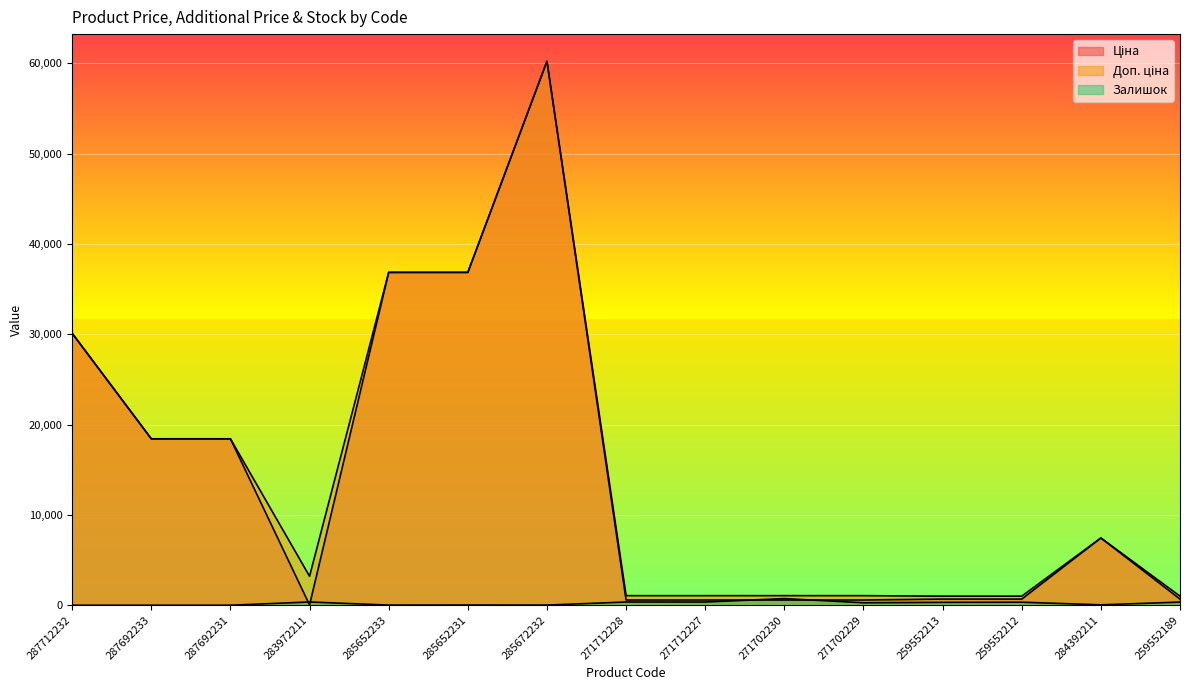

What is the label of the 6th point from the left?

285652231